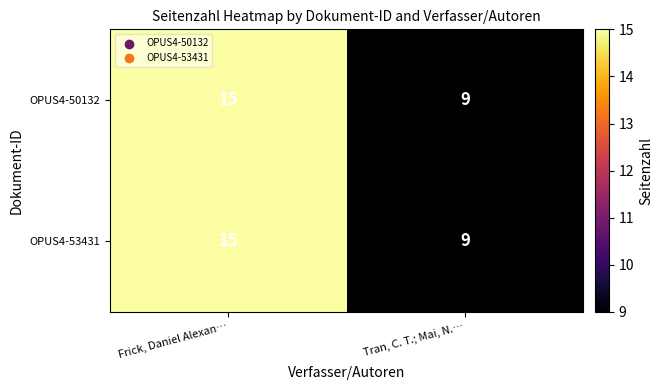

Rank the categories by OPUS4-50132 value from highest to lowest.

Frick, Daniel Alexan…, Tran, C. T.; Mai, N.…